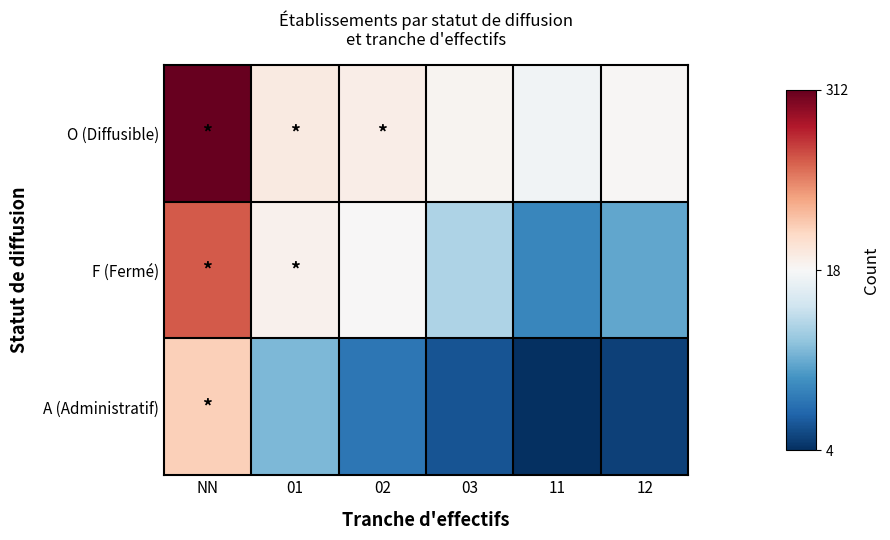

Between 12 and 11, which is larger?

12